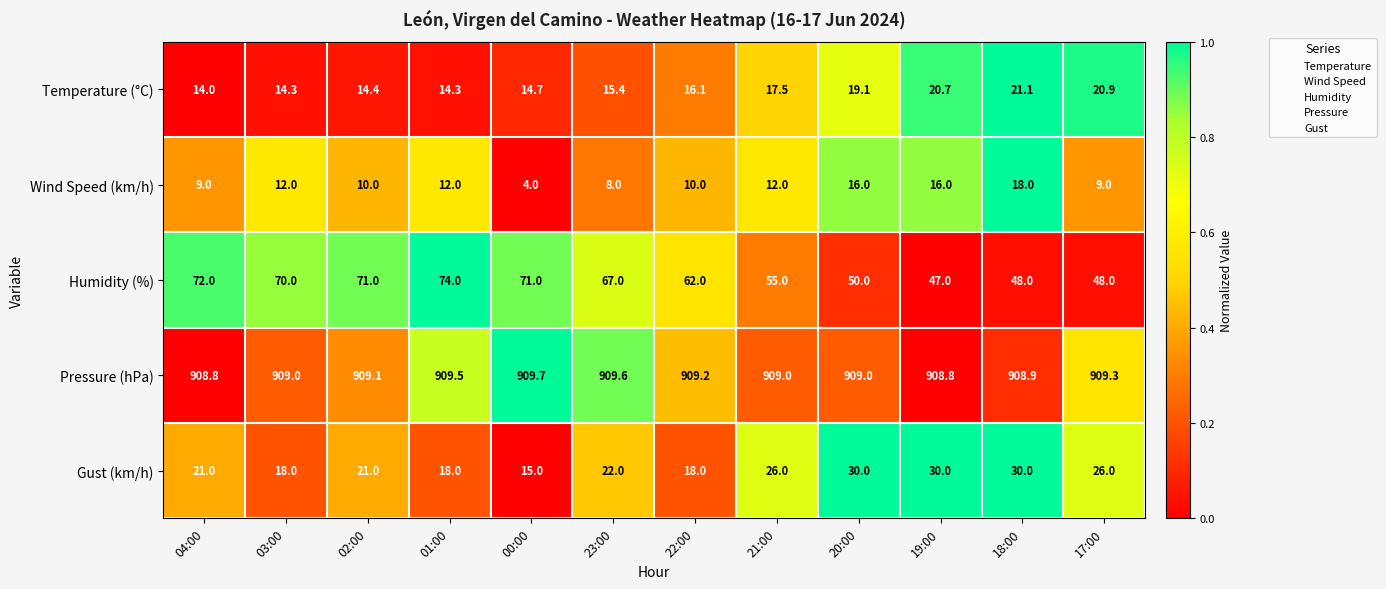

What is the sum of all Wind Speed (km/h) values?

136.0